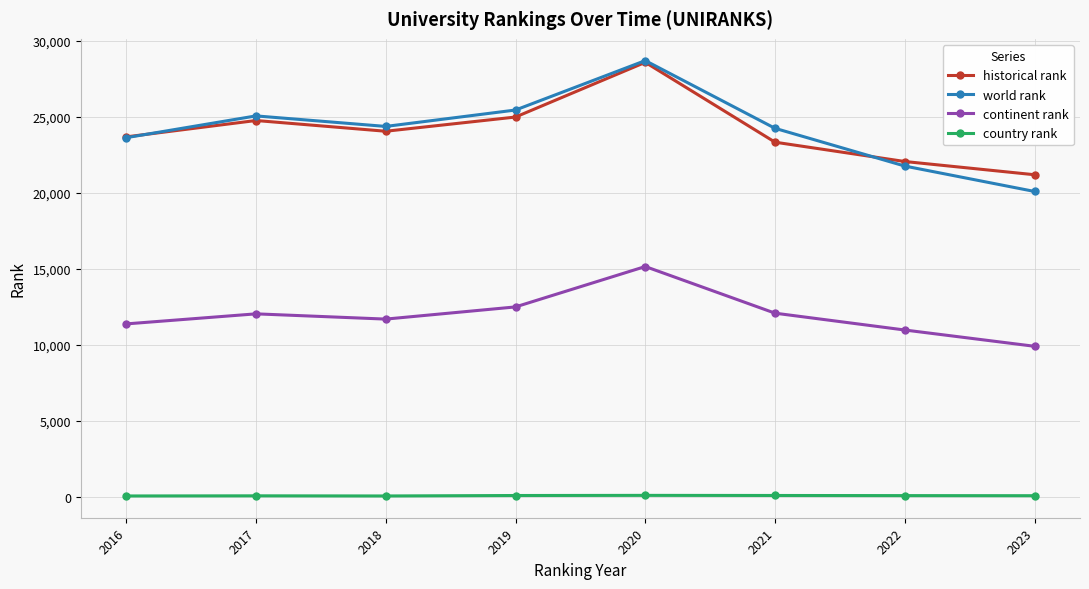

What is the highest value of the continent rank series?

15143.0